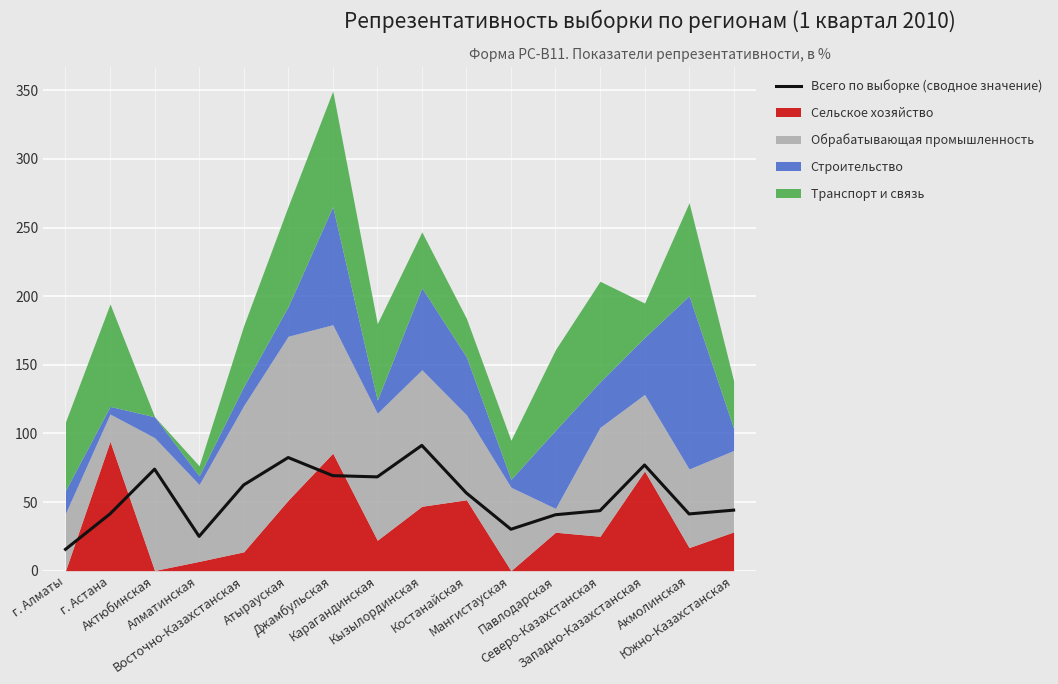

List the labels in order of value, smallest first.

г. Алматы, Алматинская, Мангистауская, Павлодарская, Акмолинская, г. Астана, Северо-Казахстанская, Южно-Казахстанская, Костанайская, Восточно-Казахстанская, Карагандинская, Джамбульская, Актюбинская, Западно-Казахстанская, Атырауская, Кызылординская